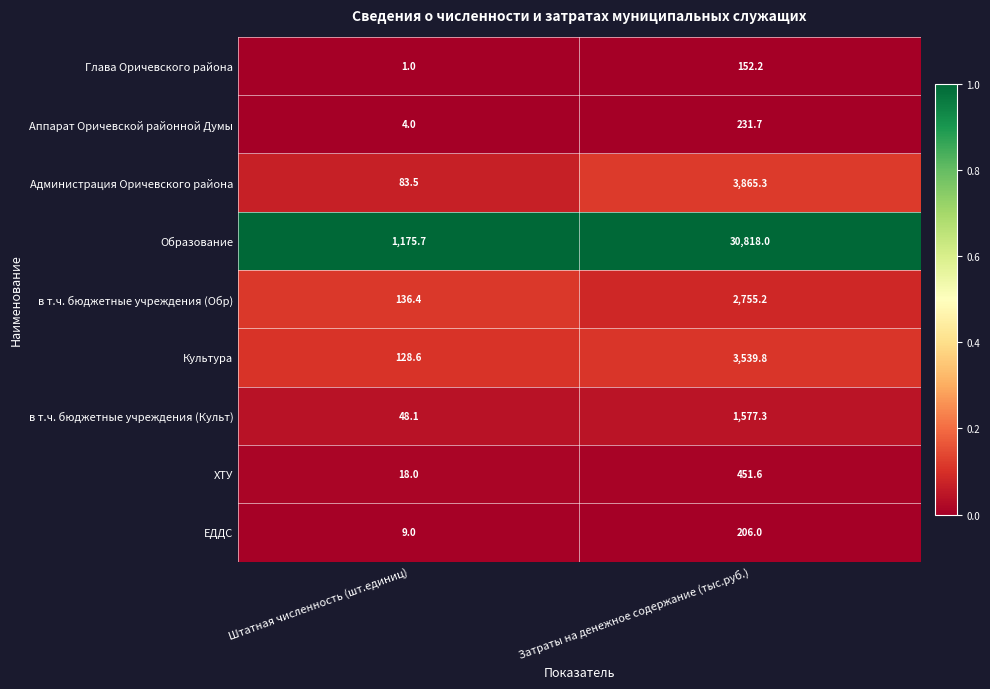

Reading right to left, what are all the values shown in this chart?

Глава Оричевского района: 152.2	1.0
Аппарат Оричевской районной Думы: 231.7	4.0
Администрация Оричевского района: 3865.3	83.5
Образование: 30818.0	1175.7
в т.ч. бюджетные учреждения (Обр): 2755.2	136.4
Культура: 3539.8	128.6
в т.ч. бюджетные учреждения (Культ): 1577.3	48.1
ХТУ: 451.6	18.0
ЕДДС: 206.0	9.0